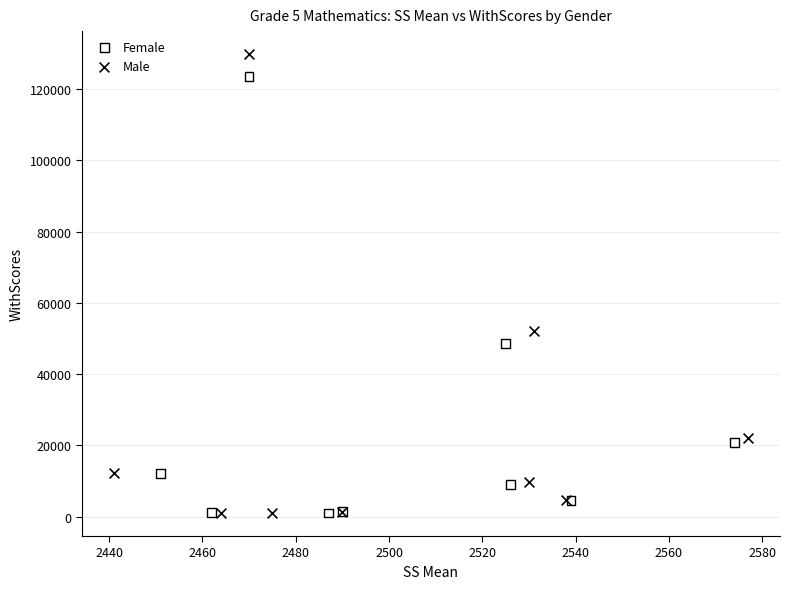

Which series reaches the maximum Y coordinate?

Male